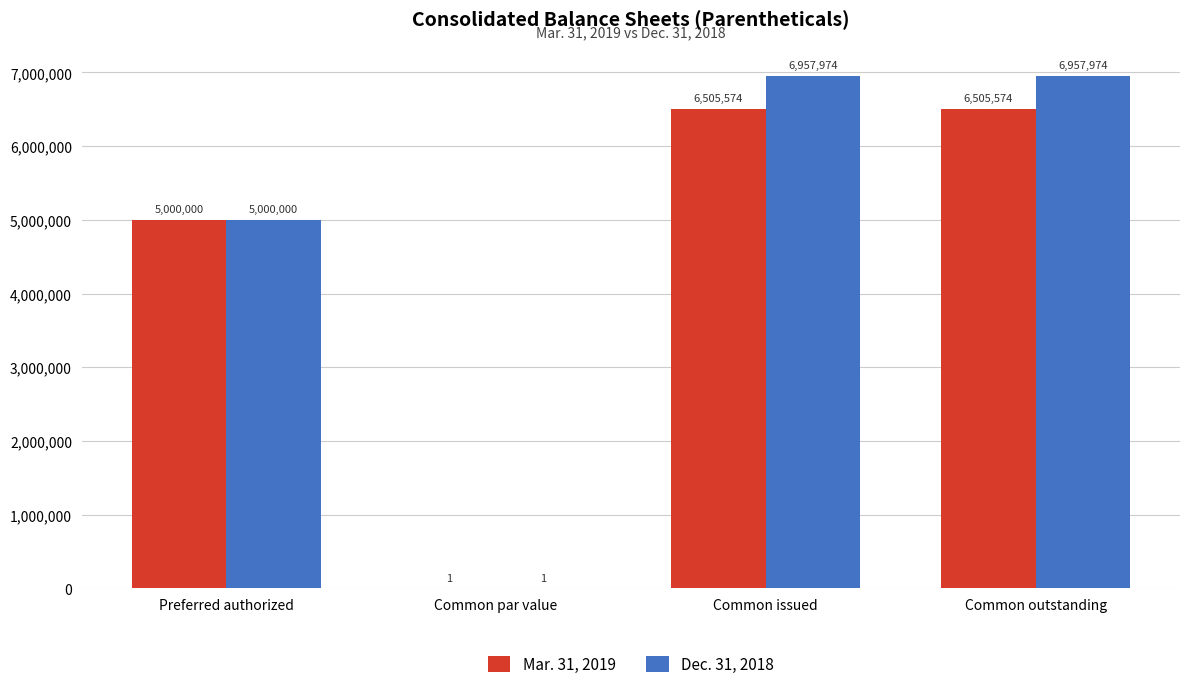

Which series changed the most between Preferred authorized and Common issued?

Dec. 31, 2018